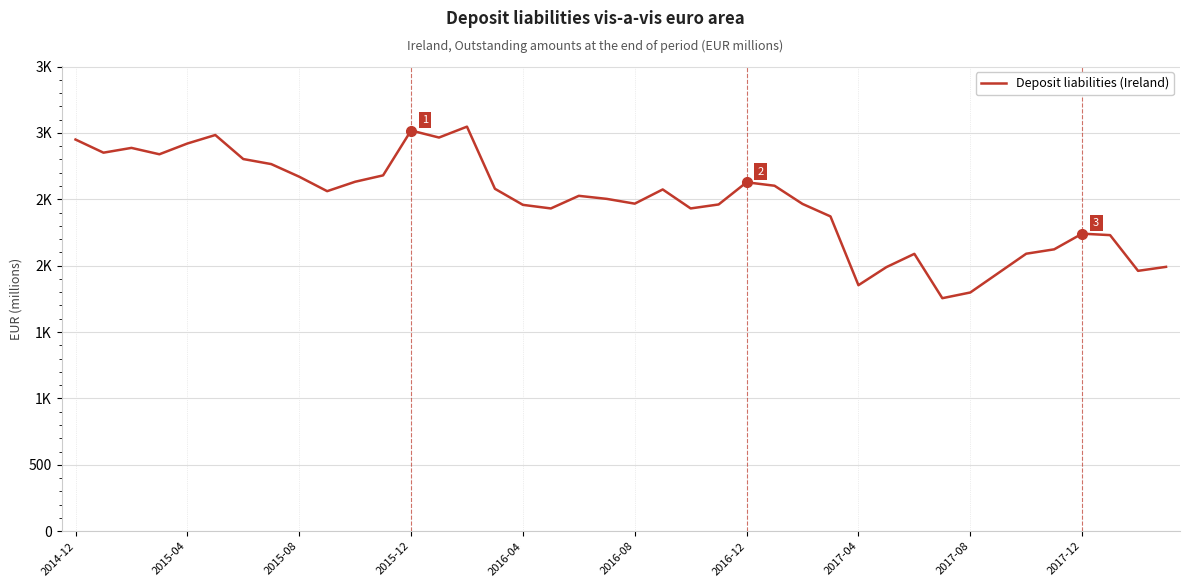

Does the chart display data point markers on the line(s)?

No